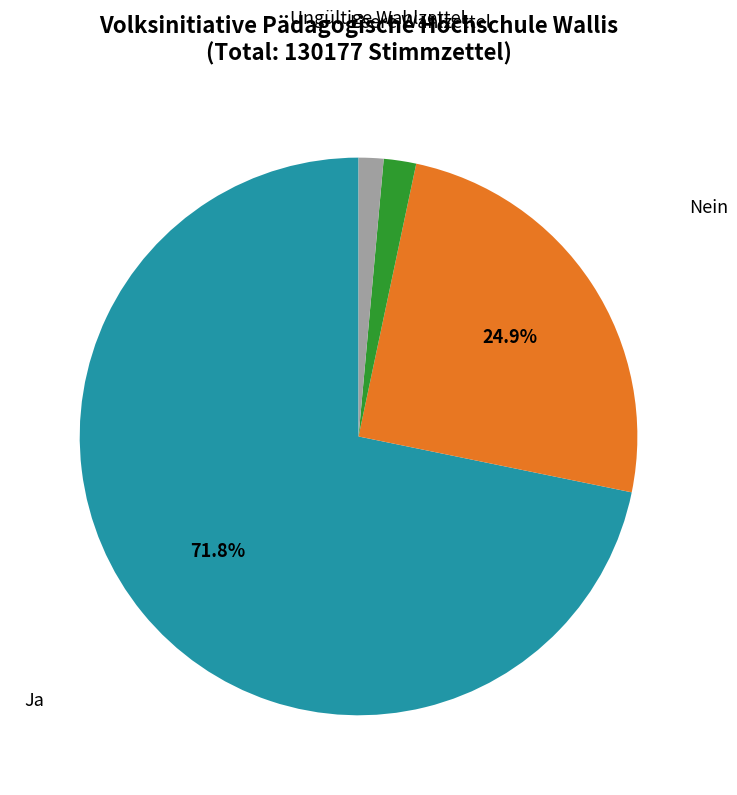

Does any single category account for the majority?

Yes